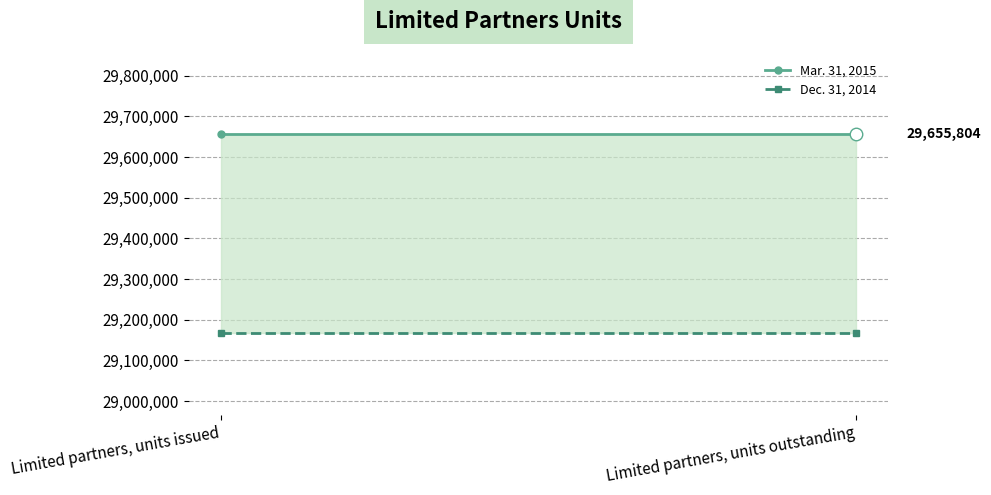

Reading left to right, list all the values displayed in this chart.

Mar. 31, 2015: 29655804	29655804
Dec. 31, 2014: 29166112	29166112